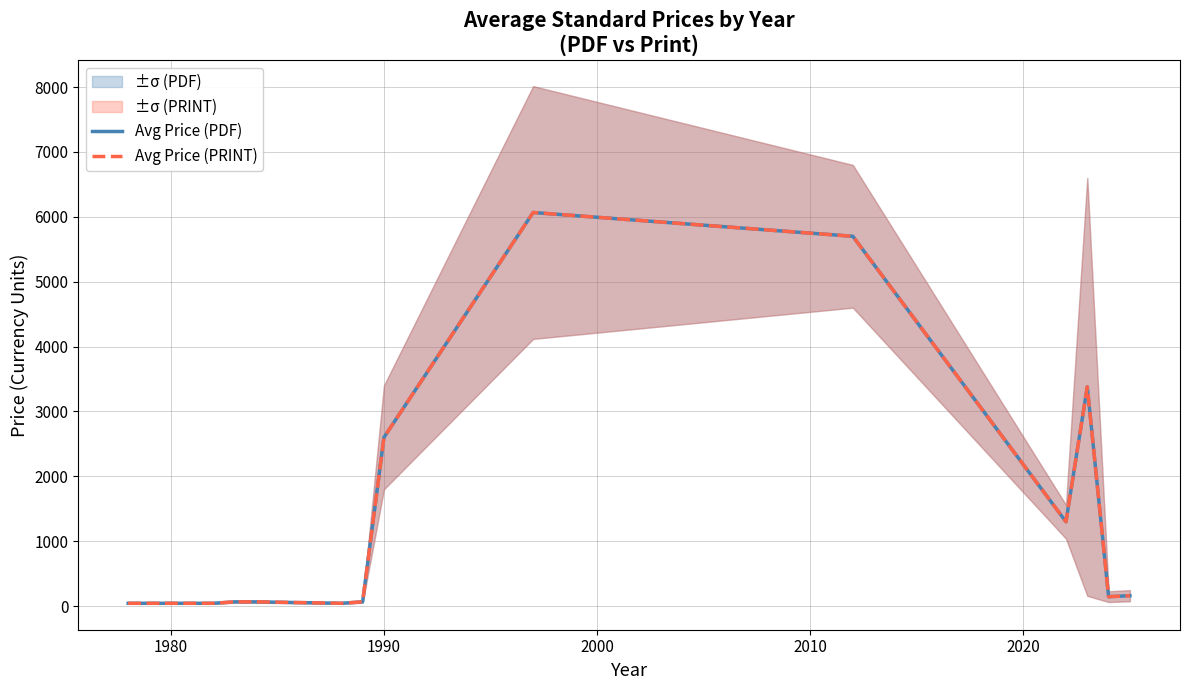

Count the number of data series in this chart.

2